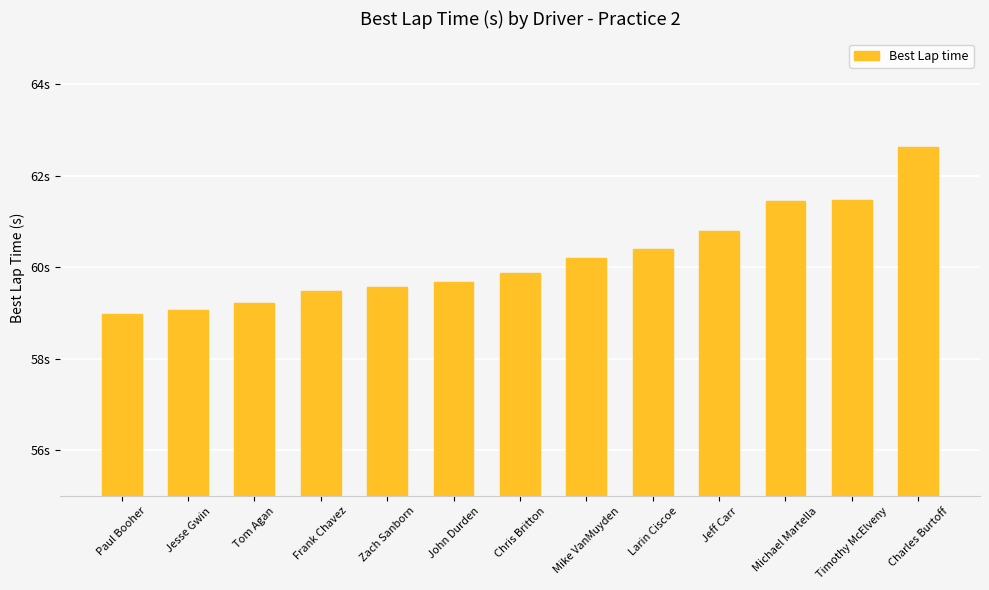

Rank the categories by value from lowest to highest.

Paul Booher, Jesse Gwin, Tom Agan, Frank Chavez, Zach Sanborn, John Durden, Chris Britton, Mike VanMuyden, Larin Ciscoe, Jeff Carr, Michael Martella, Timothy McElveny, Charles Burtoff